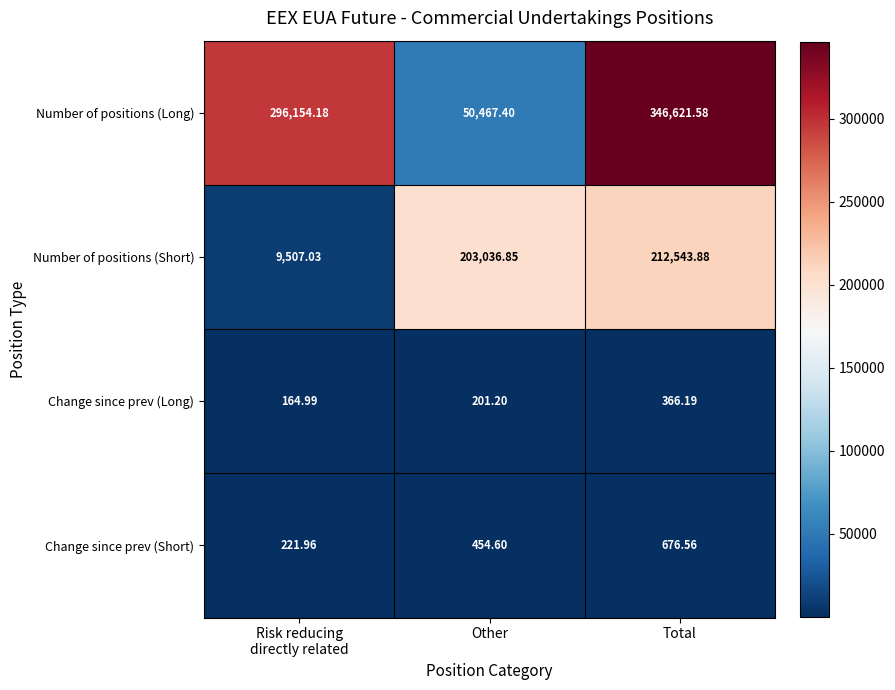

Which label corresponds to the largest value in the chart?

Total